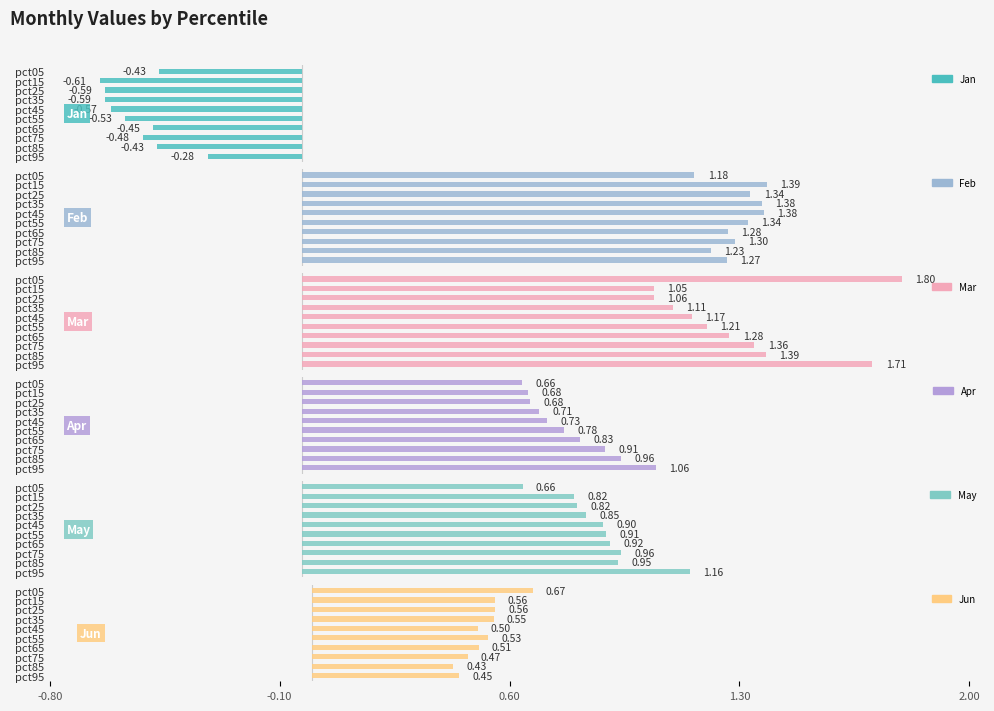

Are the bars horizontal?

Yes